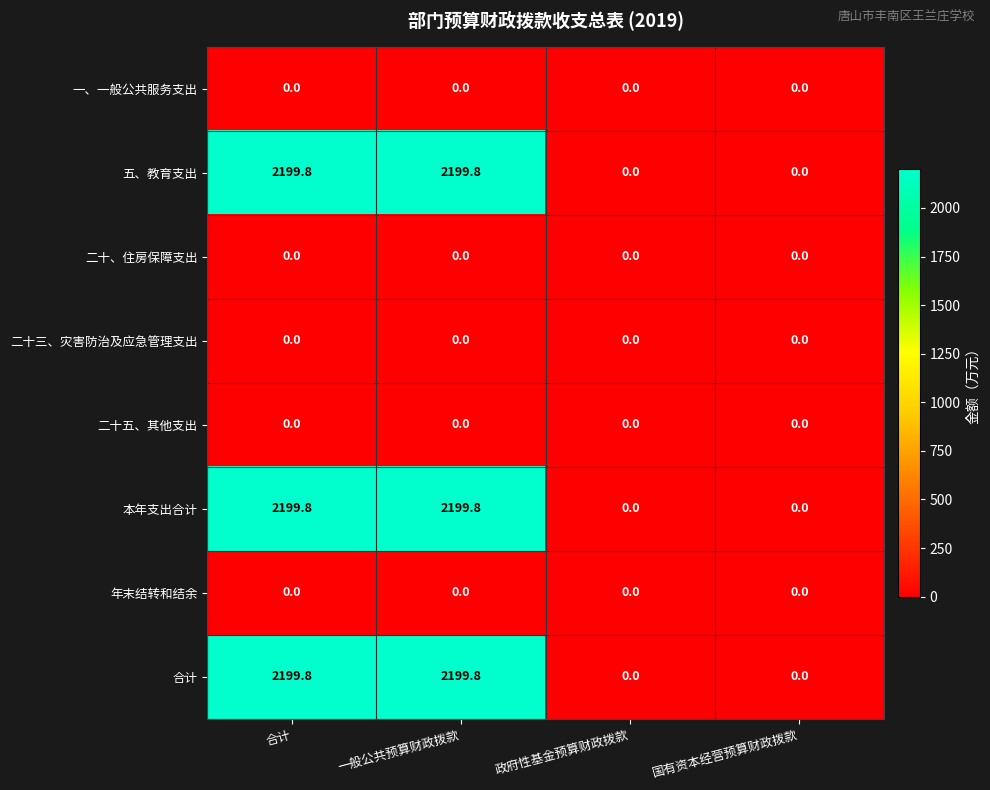

At which label does 本年支出合计 first exceed 2199?

合计